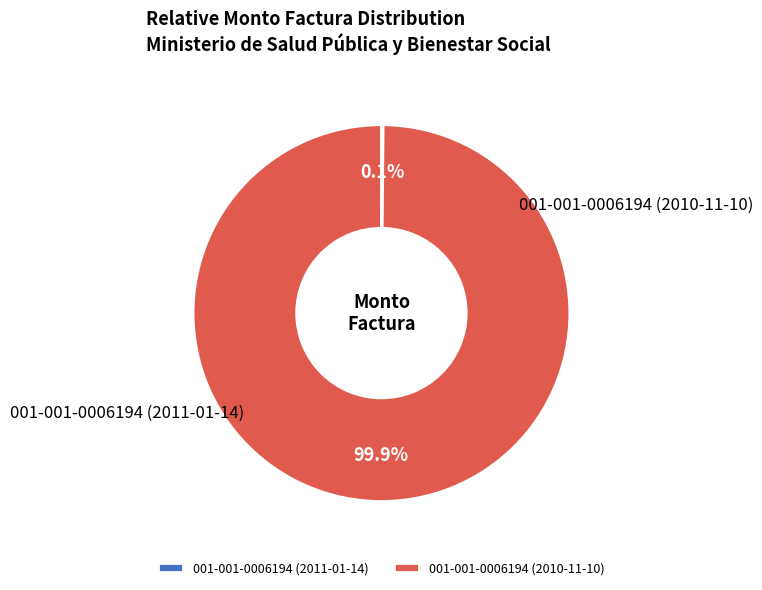

Which category has the smallest portion of the pie?

001-001-0006194 (2011-01-14)